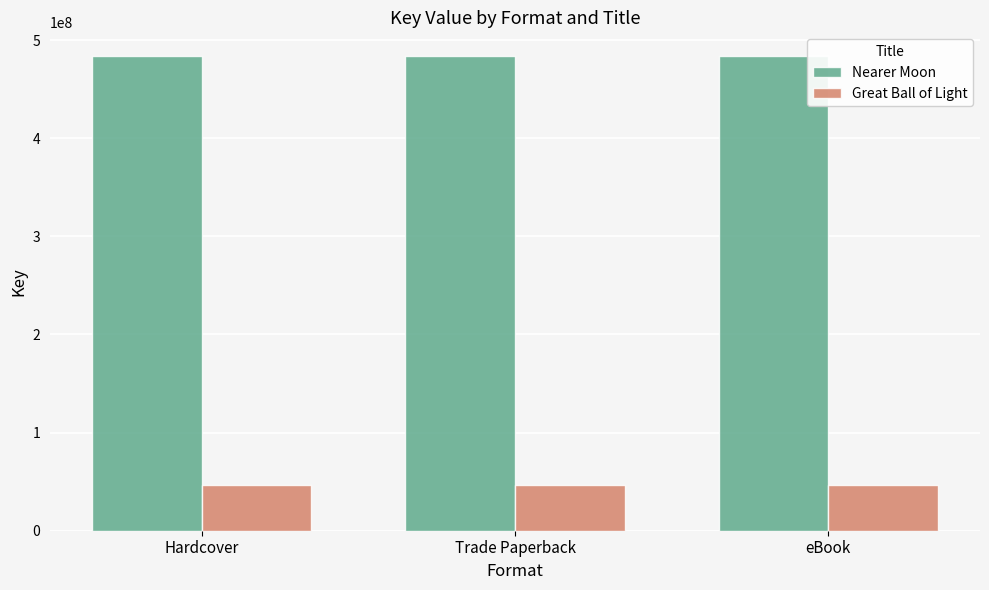

What is the total value across all series at eBook?

530506582